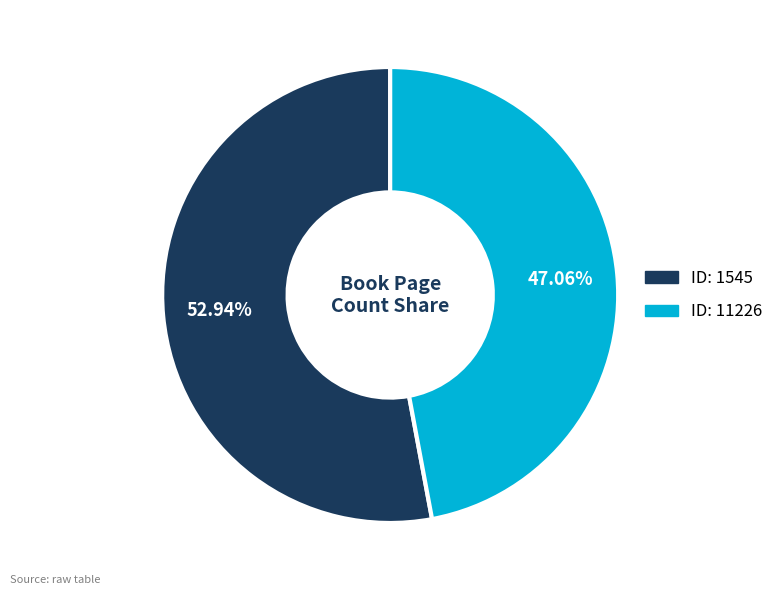

Is there a majority slice in this chart?

Yes